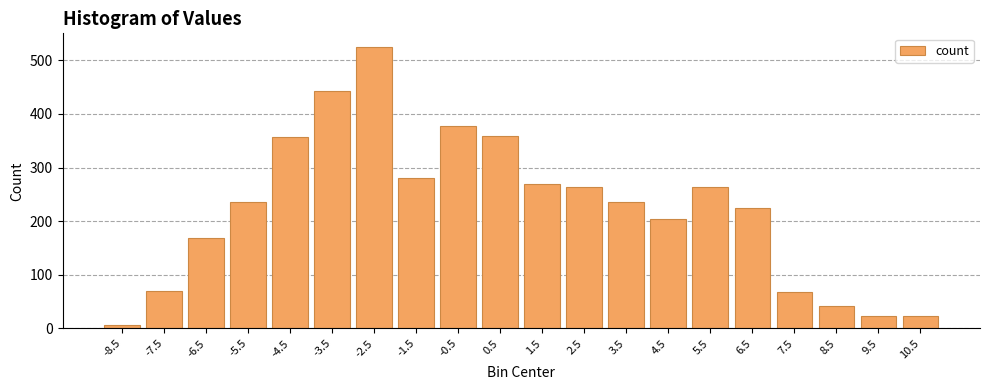

Read the value at -2.5.

524